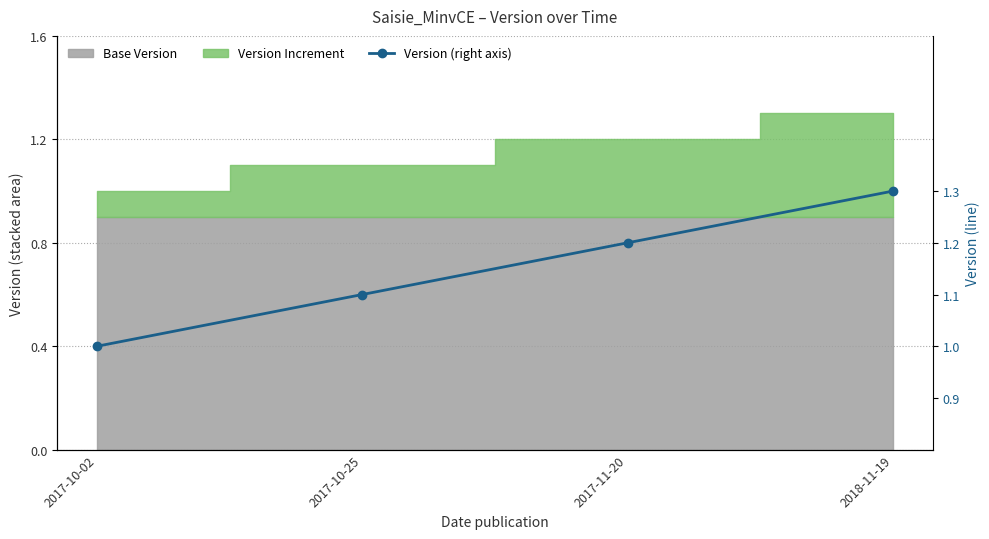

Count the number of values greater than 1.

3